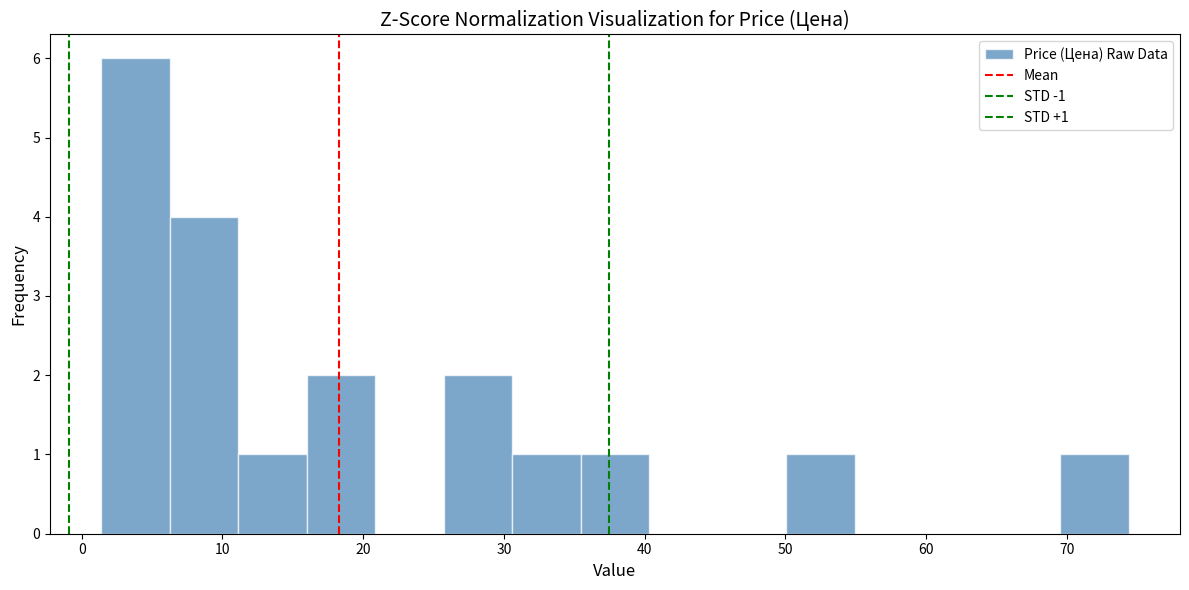

Over which range of the x-axis is the bar tallest?

1 to 6